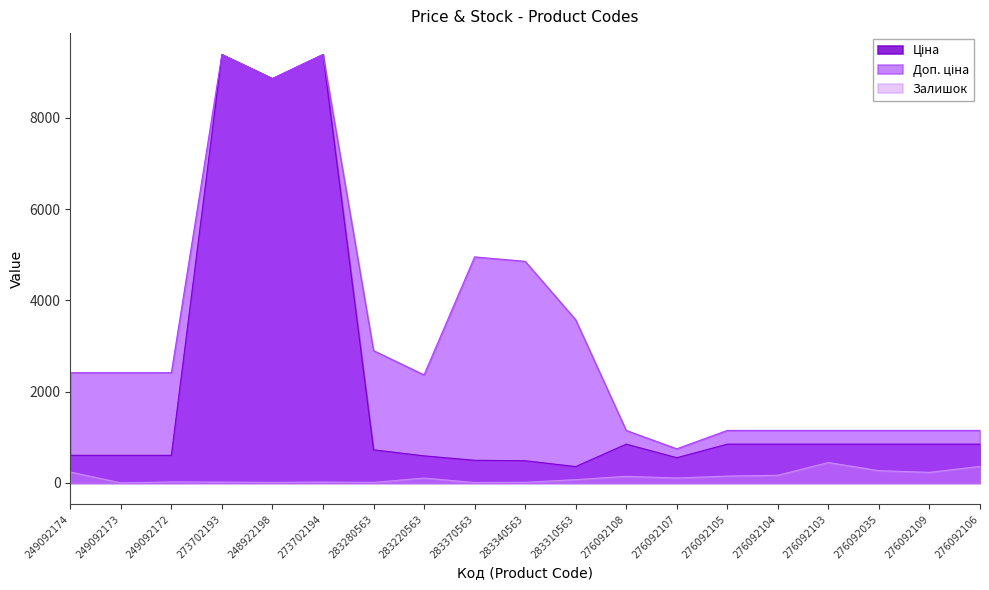

Rank the series at 283310563 from highest to lowest value.

Доп. ціна, Ціна, Залишок